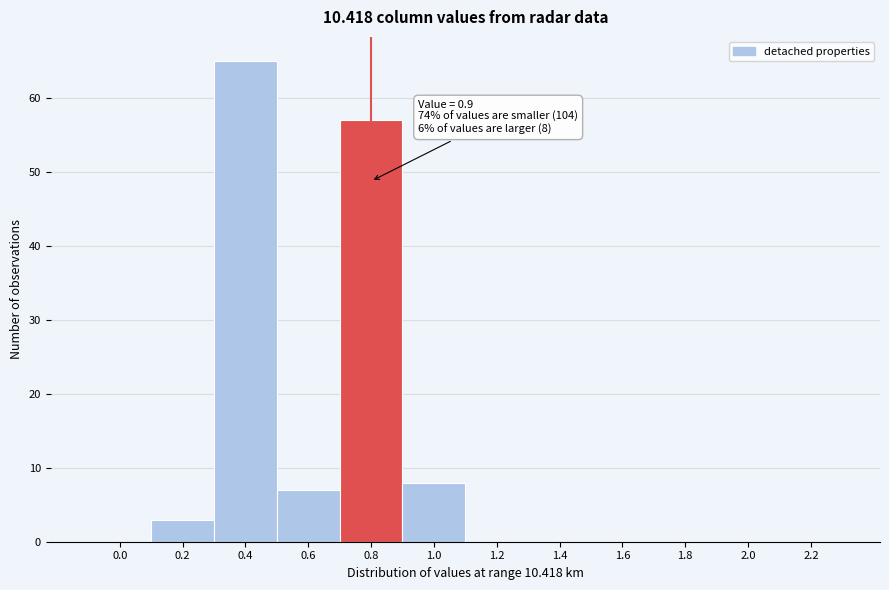

Reading right to left, extract all data points from this chart.

2.2=0	2.0=0	1.8=0	1.6=0	1.4=0	1.2=0	1.0=8	0.8=57	0.6=7	0.4=65	0.2=3	0.0=0